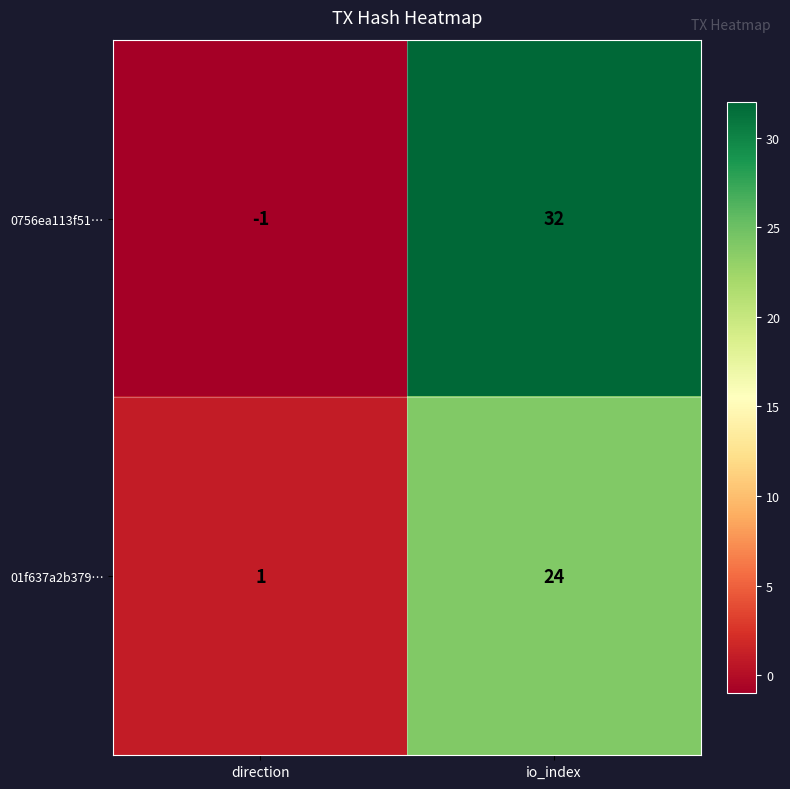

How many series are shown in this chart?

2